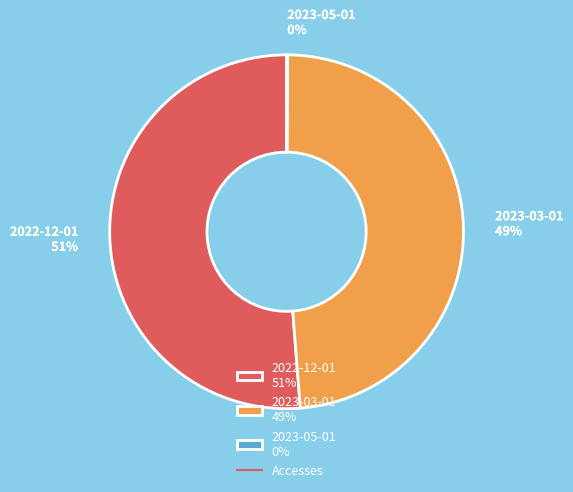

Is there any slice that represents more than half of the pie?

Yes